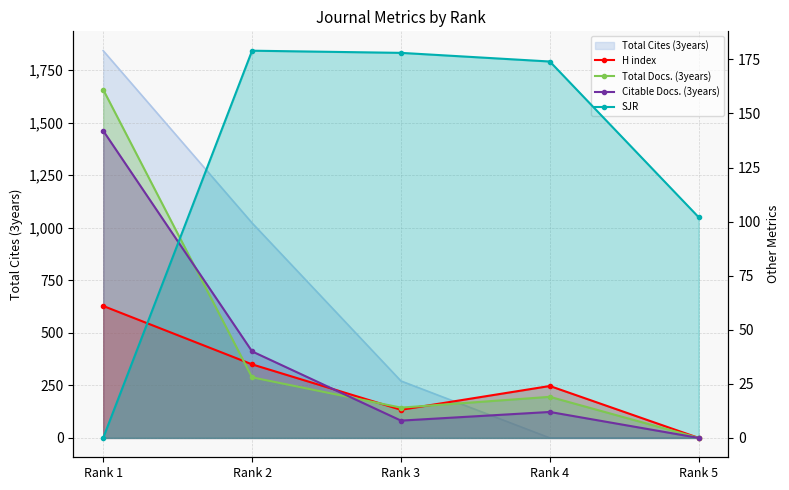

At which label does Total Docs. (3years) first exceed 19?

Rank 1